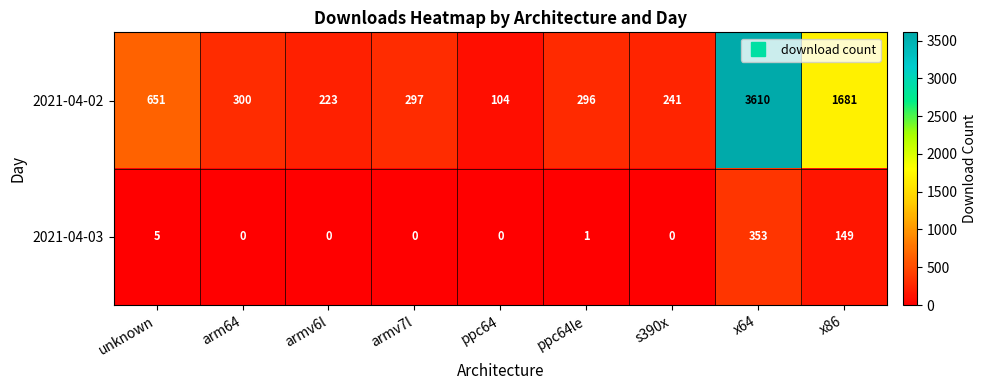

Which series changed the most between arm64 and ppc64le?

2021-04-02